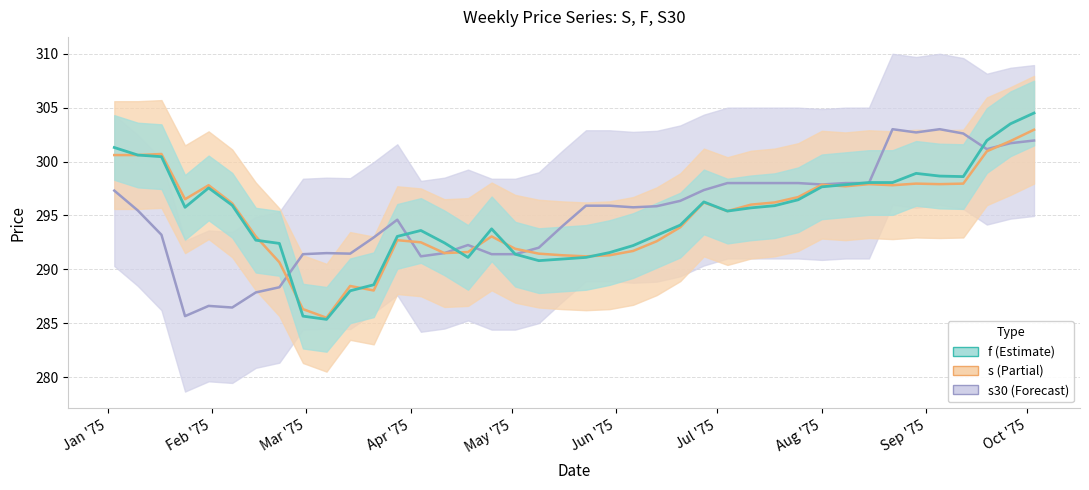

How many lines are shown in the chart?

3